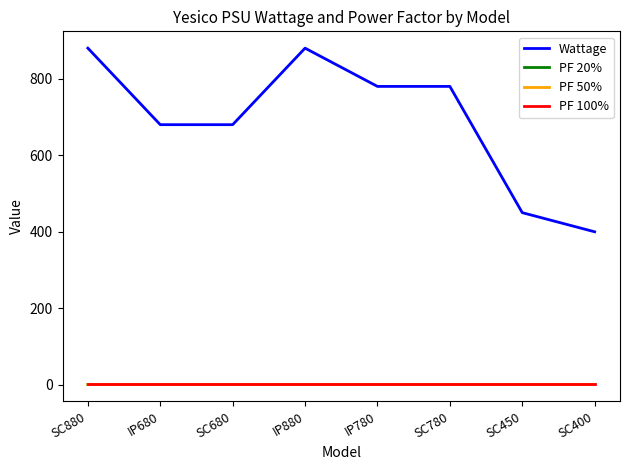

True or false: PF 20% and PF 100% cross at least once.

False